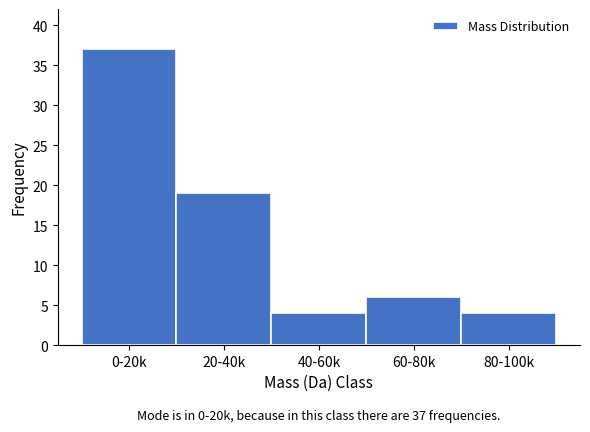

Reading left to right, list all the values displayed in this chart.

37	19	4	6	4